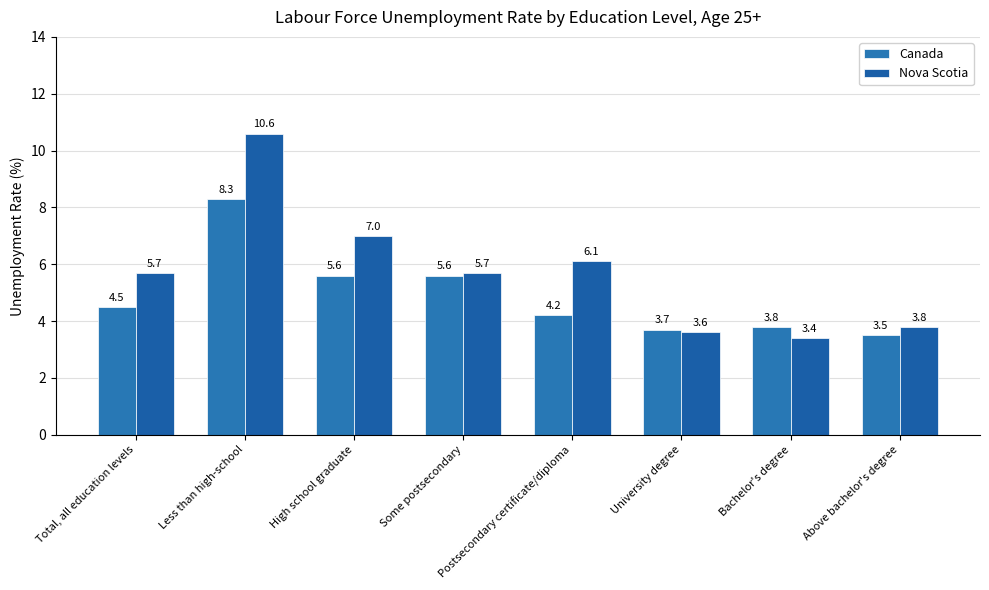

What is the difference between the Nova Scotia values at Some postsecondary and Less than high-school?

4.9